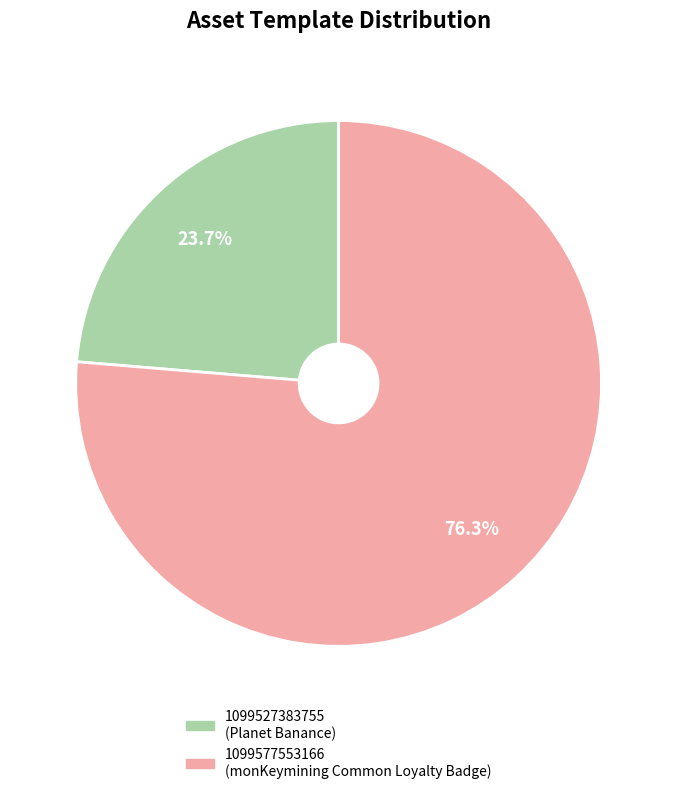

Rank the categories by value from lowest to highest.

1099527383755, 1099577553166